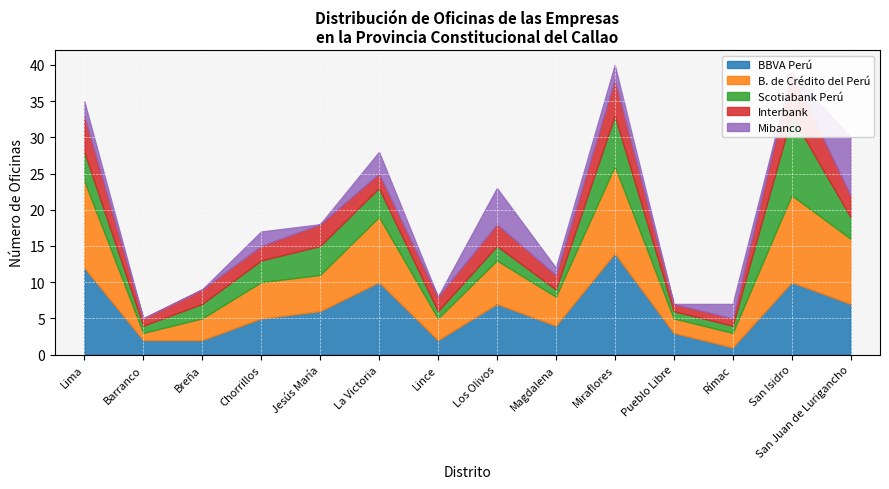

Which has a higher value, Chorrillos or Lince?

Chorrillos